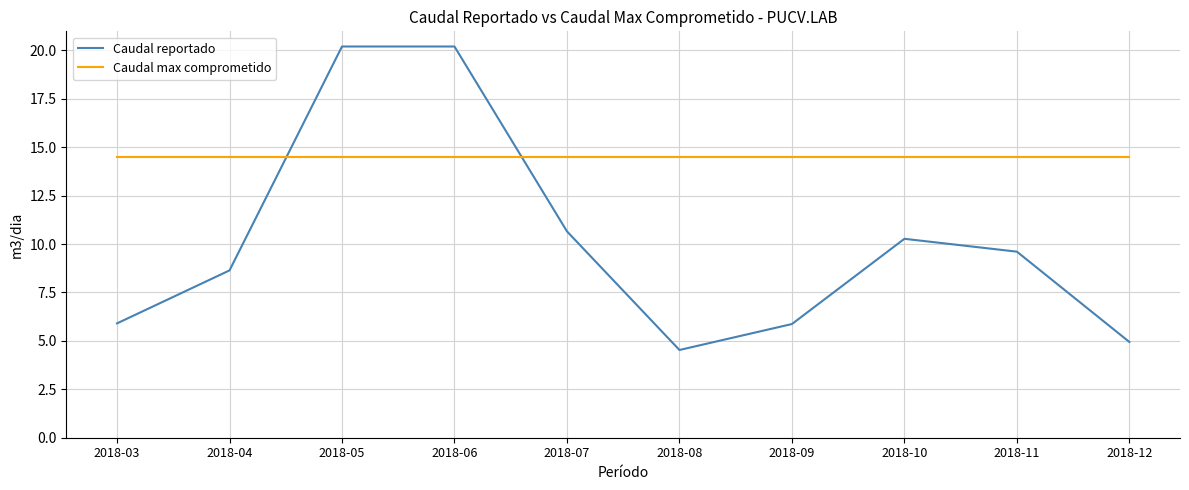

What value does the Caudal max comprometido series have at 2018-06?

14.5